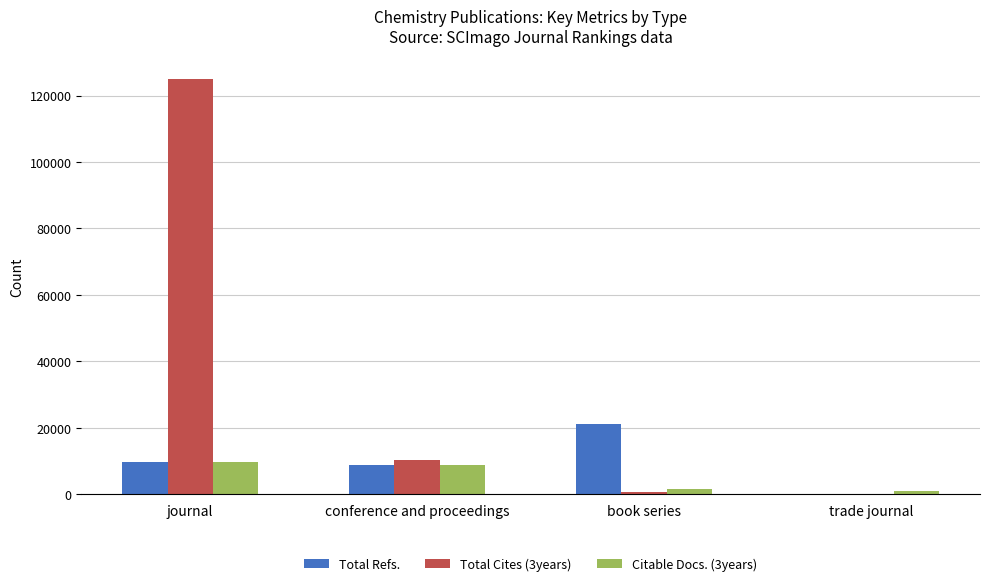

Read the Total Refs. value at journal.

9809